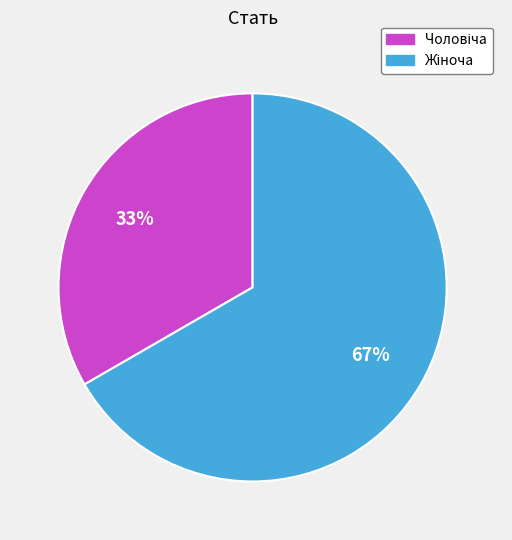

To the nearest percent, what is the average slice percentage?

50%